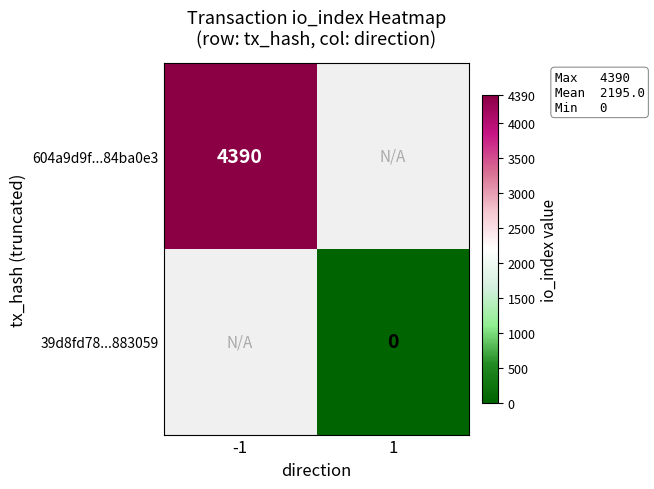

Is the value of 39d8fd78...883059 at 1 greater than the value of 604a9d9f...84ba0e3 at -1?

No